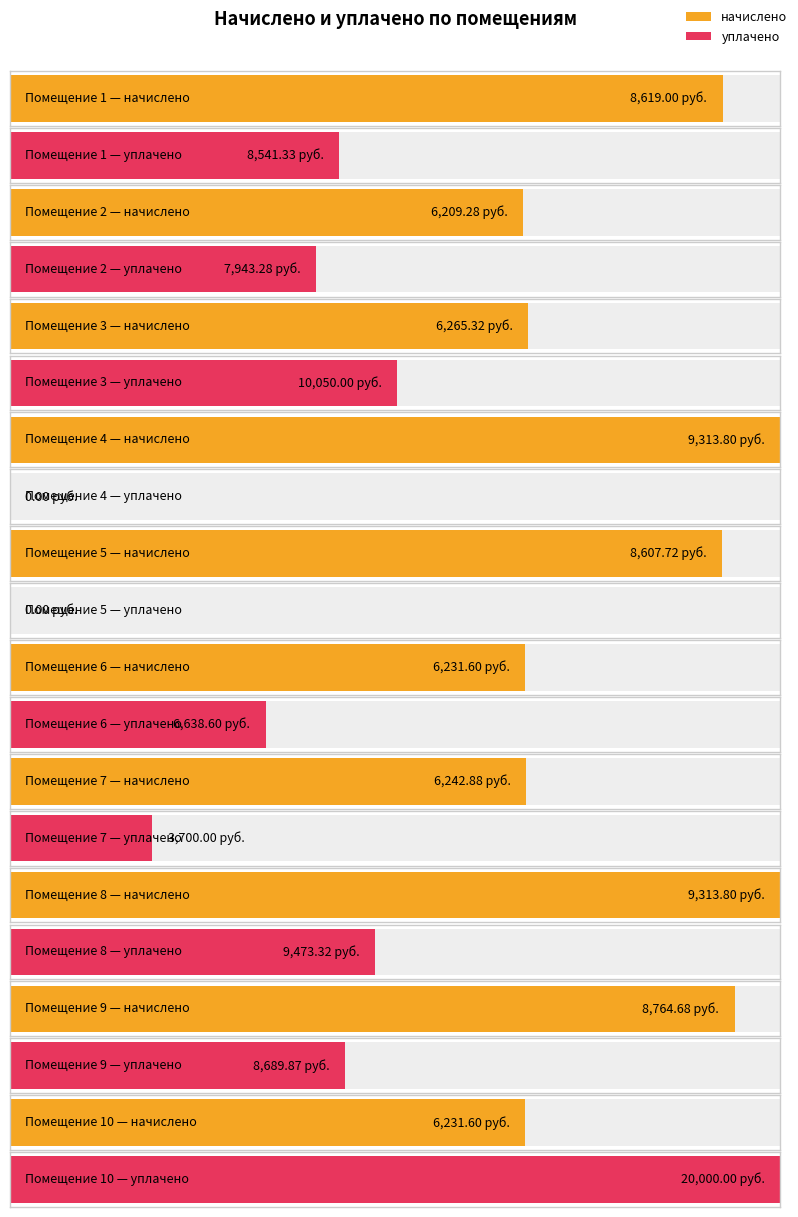

How many values in the начислено series are below 8607?

5